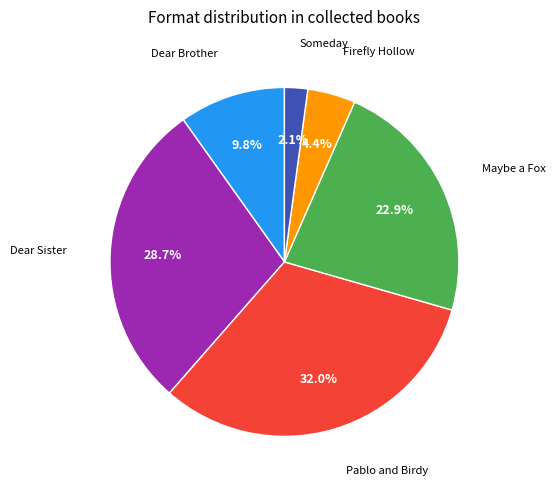

Between Maybe a Fox and Firefly Hollow, which is larger?

Maybe a Fox